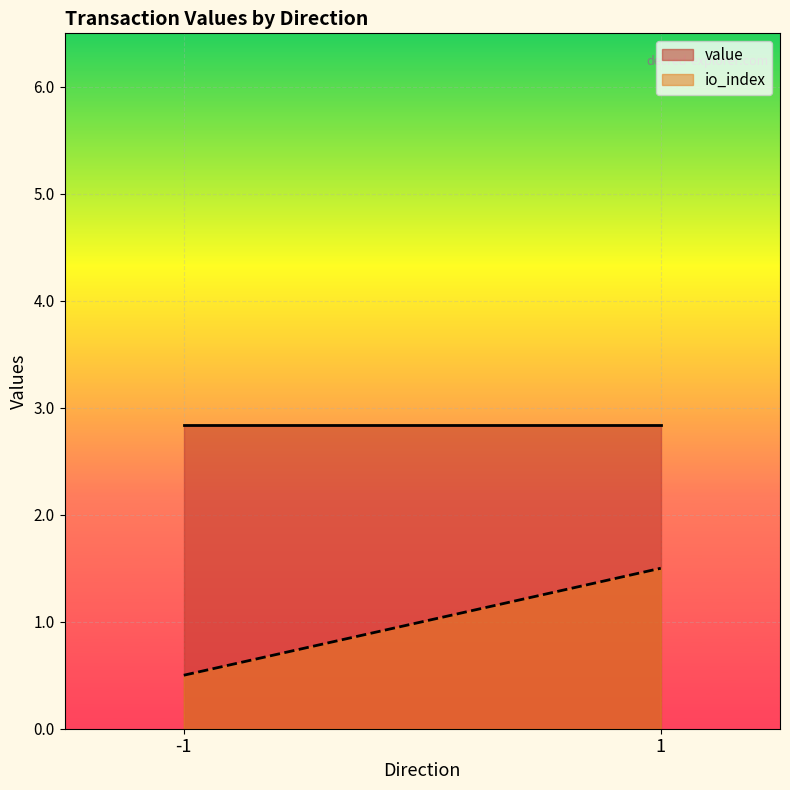

What is the maximum value shown in the chart?

2.8